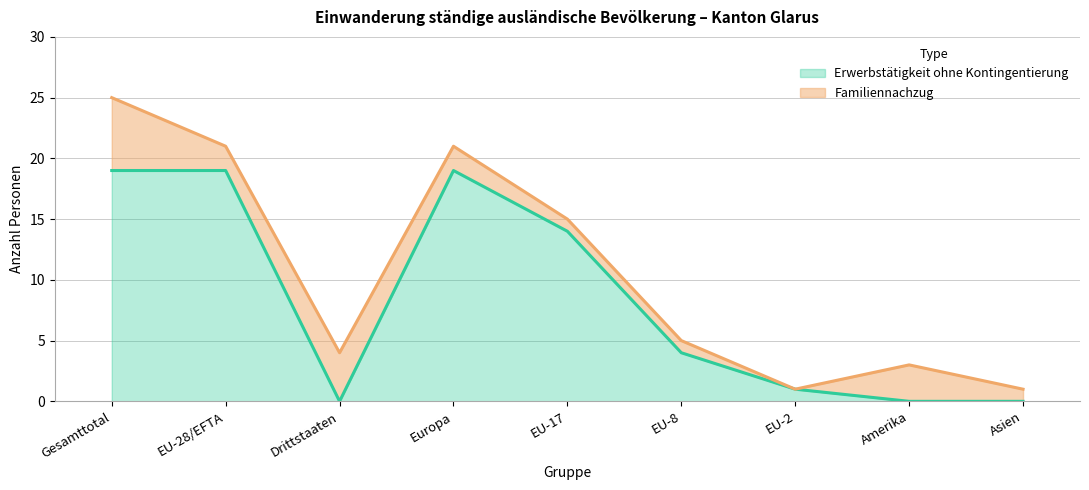

What is the difference between the Erwerbstätigkeit ohne Kontingentierung values at EU-17 and EU-28/EFTA?

5